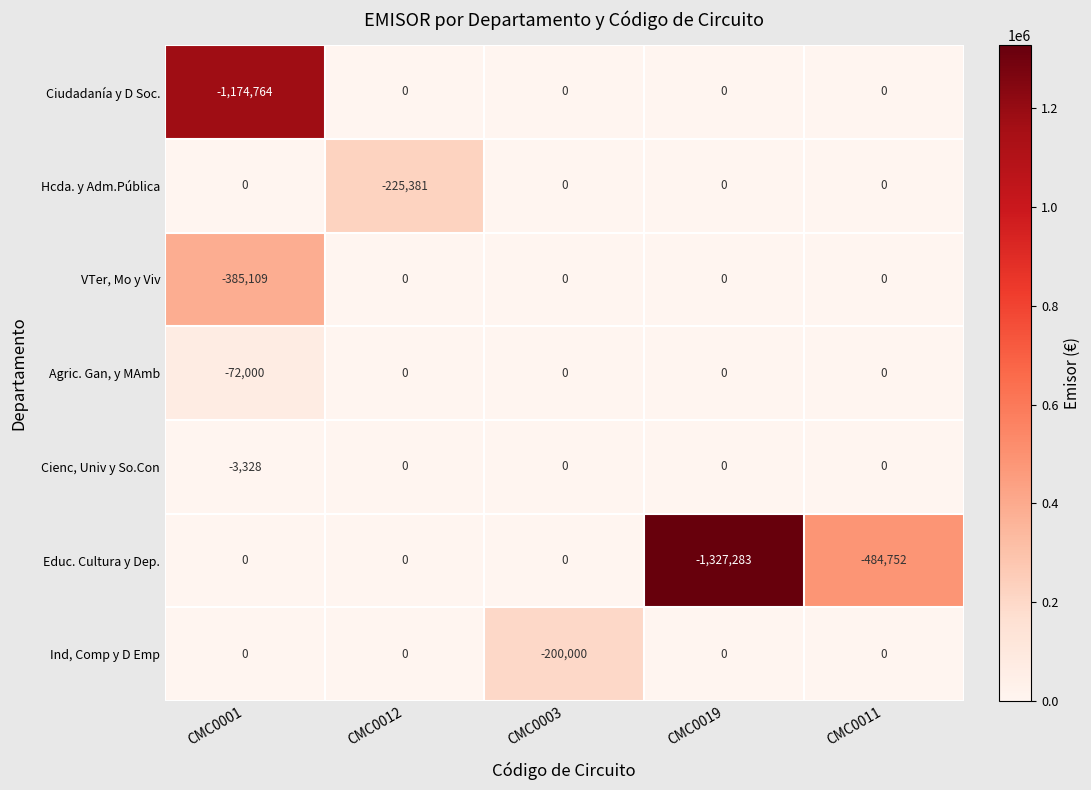

Which series has the largest total across all categories?

Cienc, Univ y So.Con